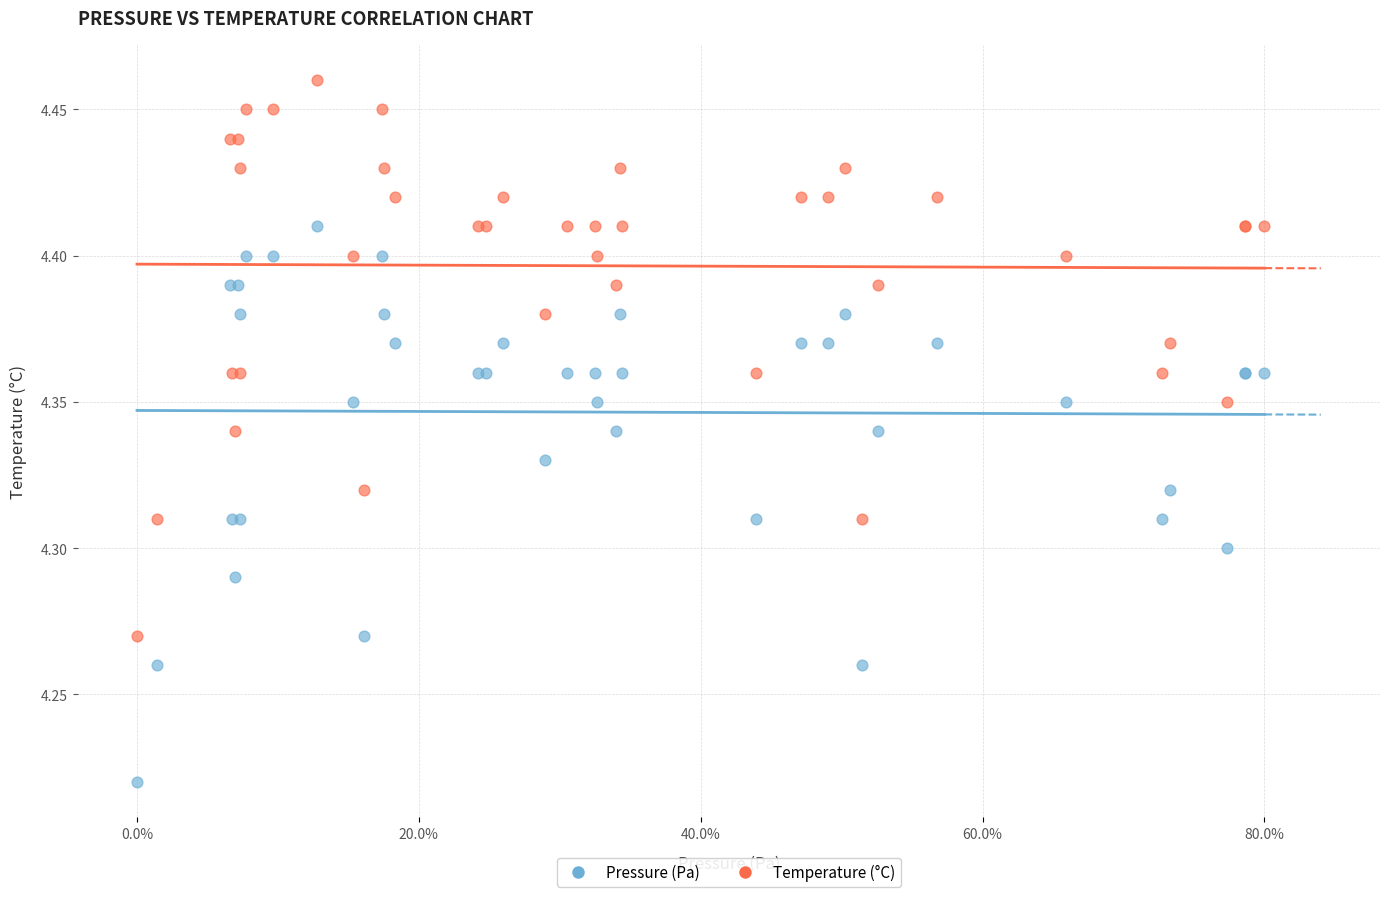

Which series reaches the minimum Y coordinate?

Pressure (Pa)